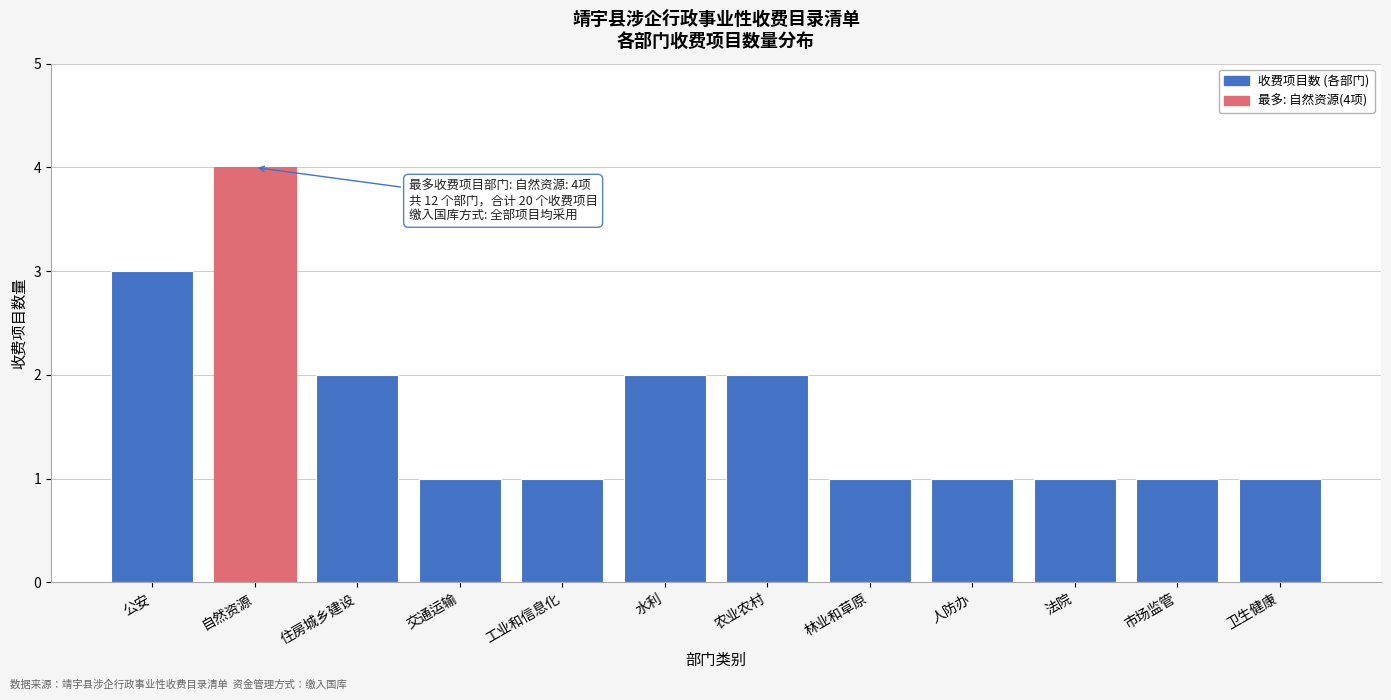

Reading right to left, transcribe all the data shown in this chart.

1	1	1	1	1	2	2	1	1	2	4	3